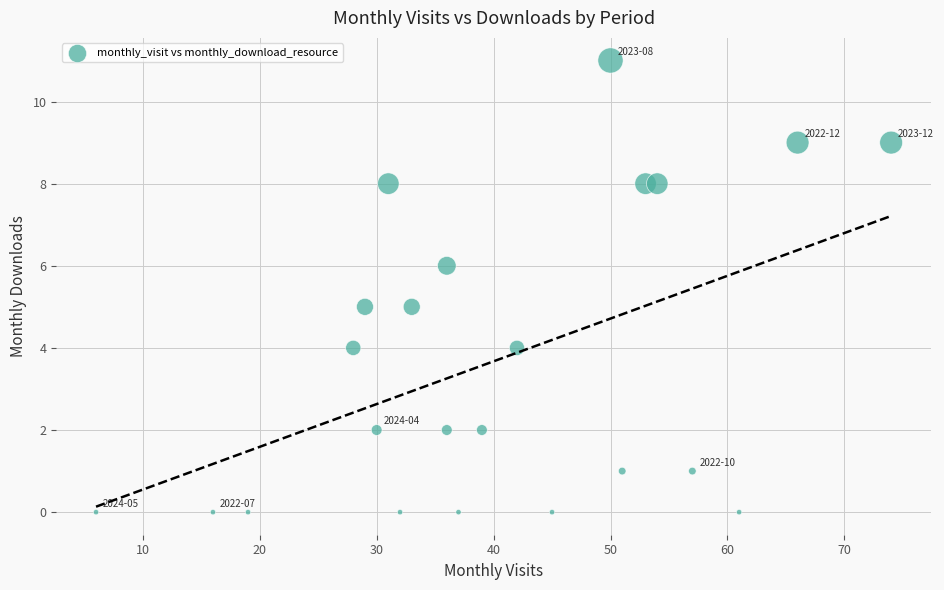

What is the range of Y values (max minus min)?

11